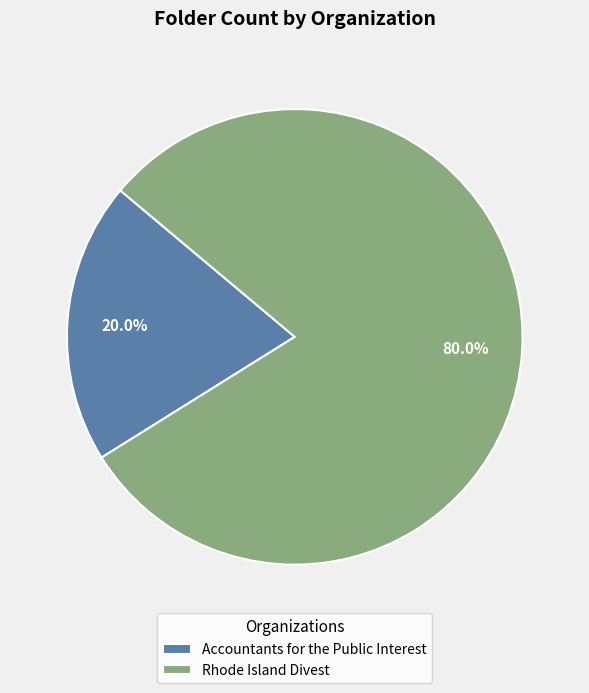

Does Accountants for the Public Interest account for over 50% of the chart?

No